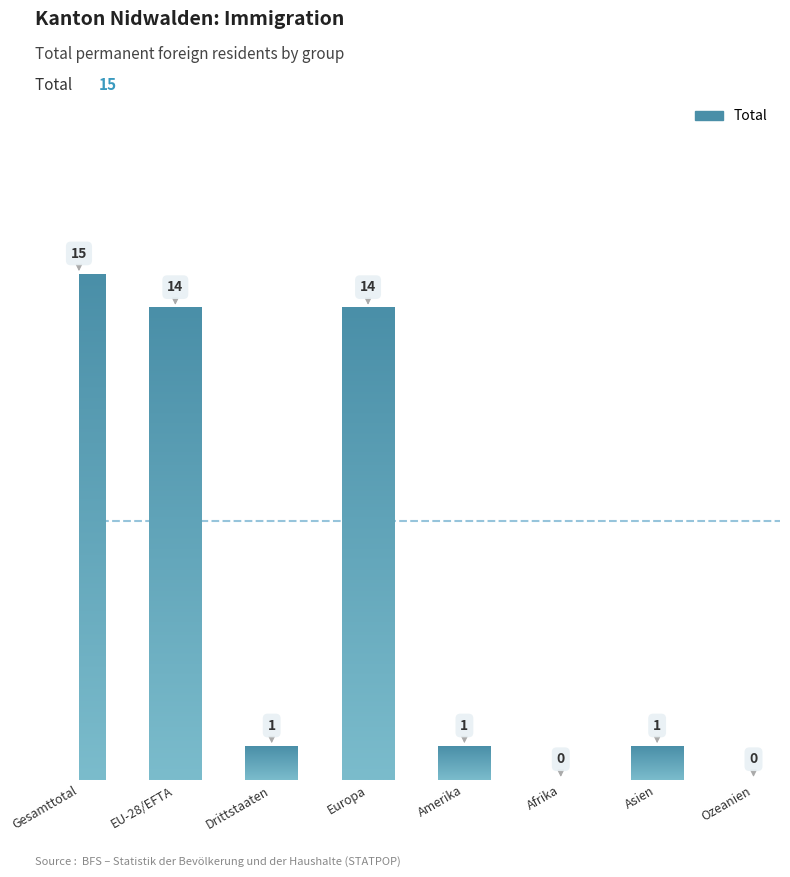

How many series are shown in this chart?

1